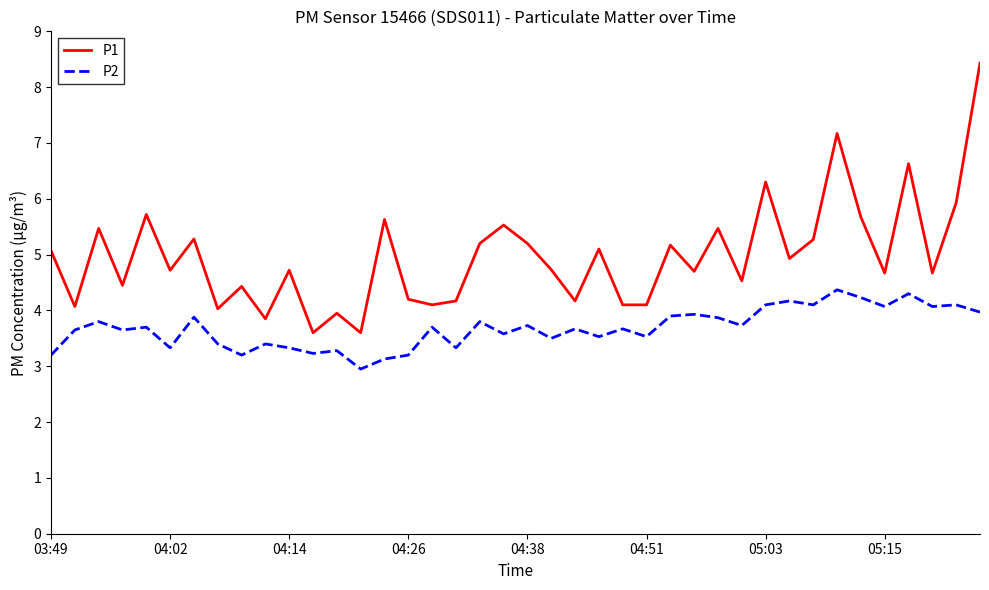

List the series in order of their peak value, lowest first.

P2, P1